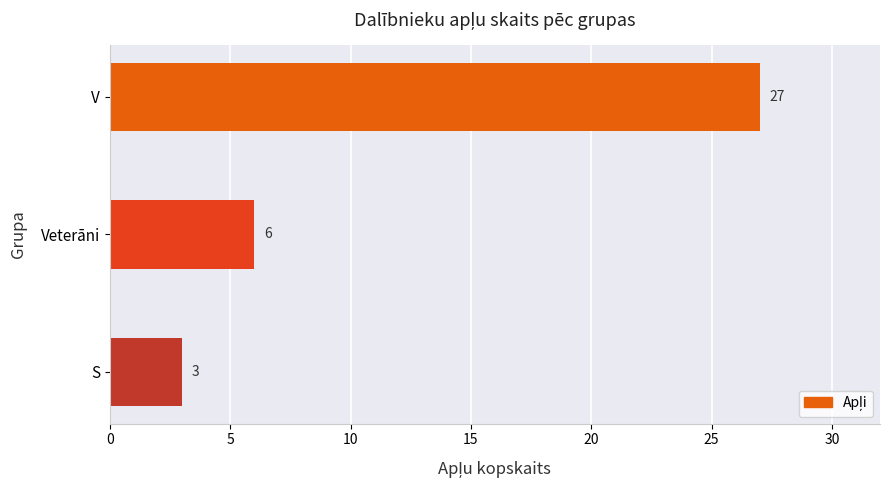

What is the change in value from S to Veterāni?

+3